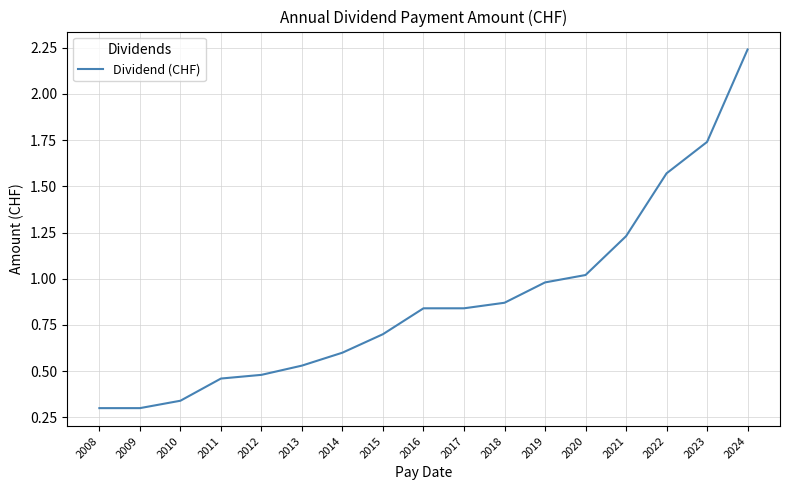

What is the difference between the values at 2012 and 2008?

0.2